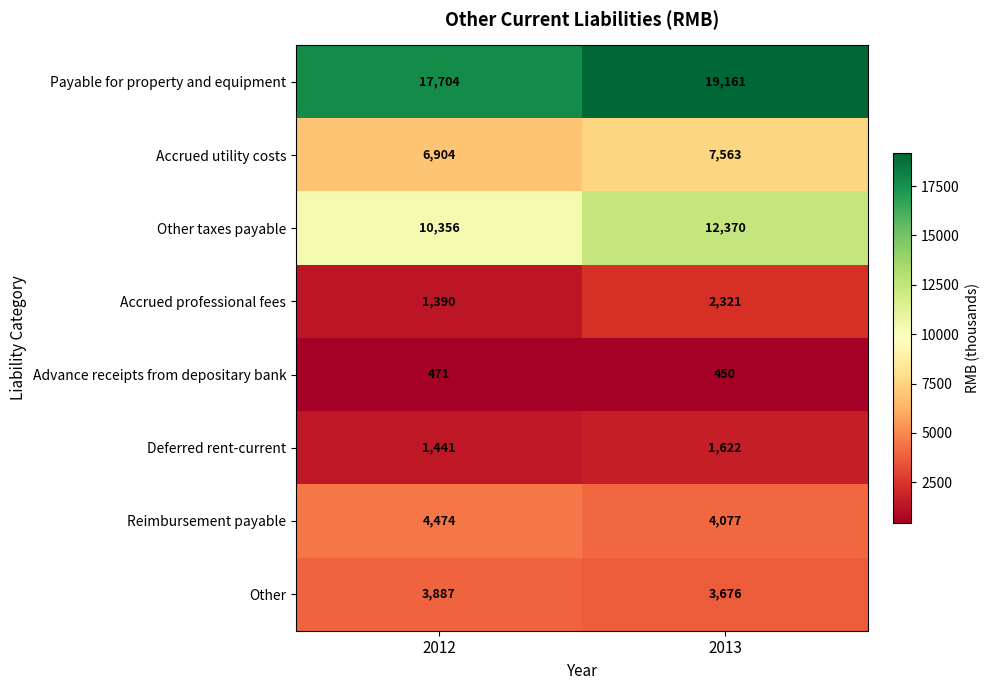

At which category is the sum across all series the highest?

2013